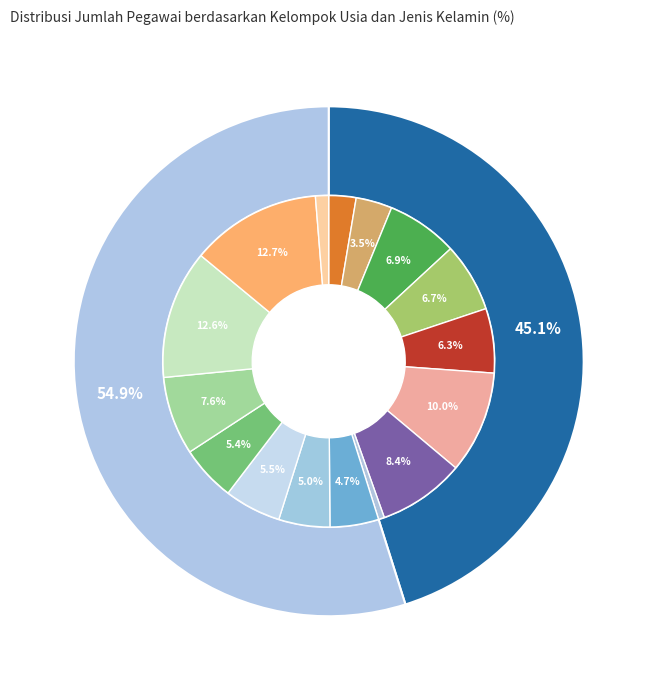

True or false: 31 S.D. 35 accounts for 8% of the total.

True